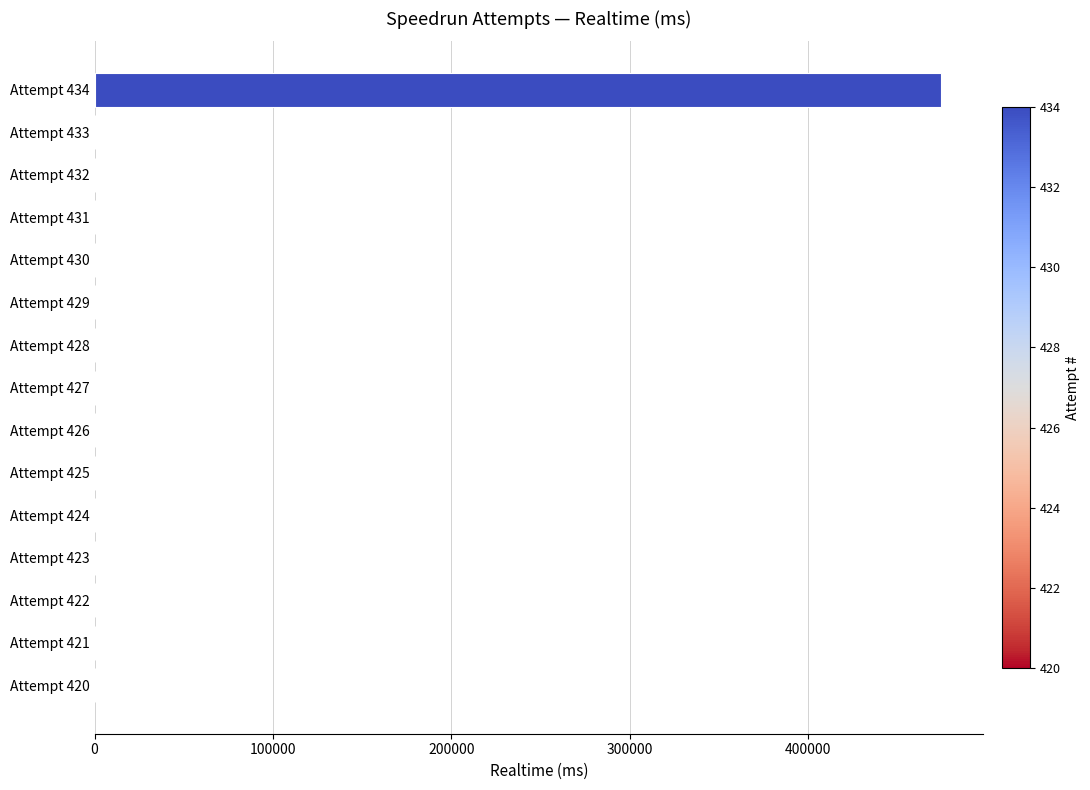

Between Attempt 434 and Attempt 424, which is larger?

Attempt 434